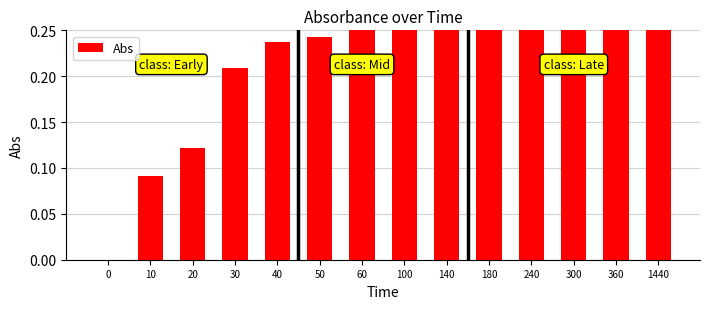

Is it true that the value at 1440 is 0.4?

True